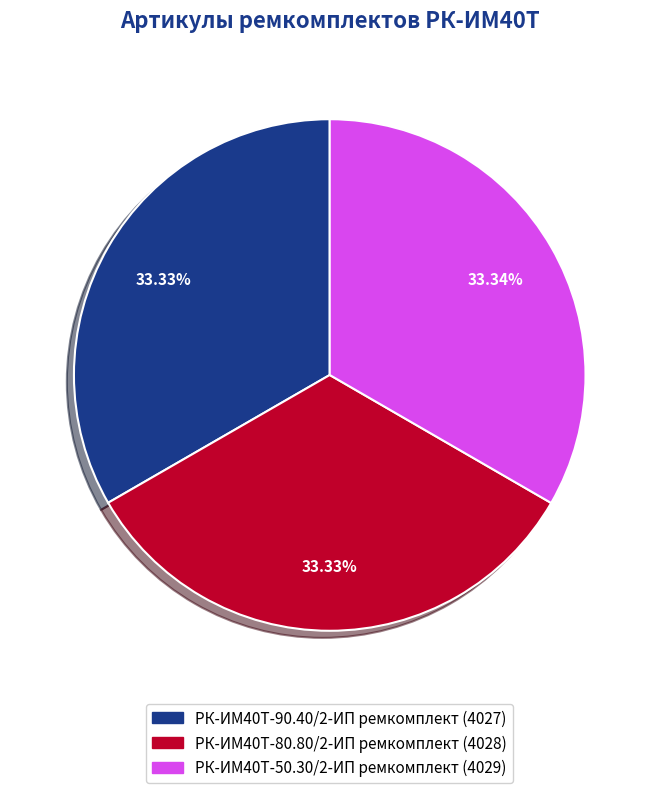

The РК-ИМ40T-50.30/2-ИП ремкомплект slice represents 23% of the pie. True or false?

False